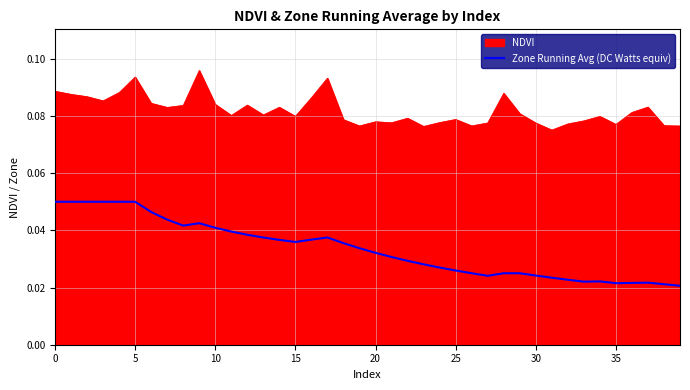

Does the chart have visible grid lines?

Yes